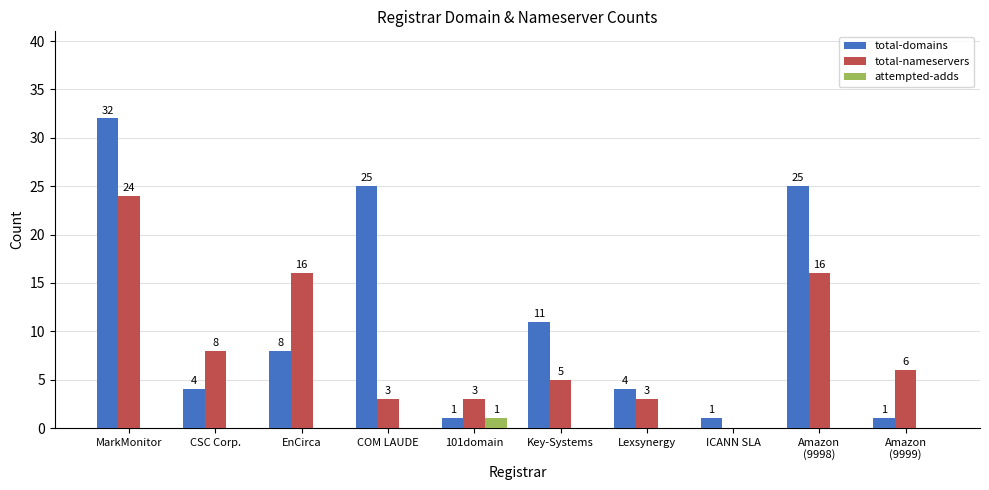

What is the average value of the total-domains series?

11